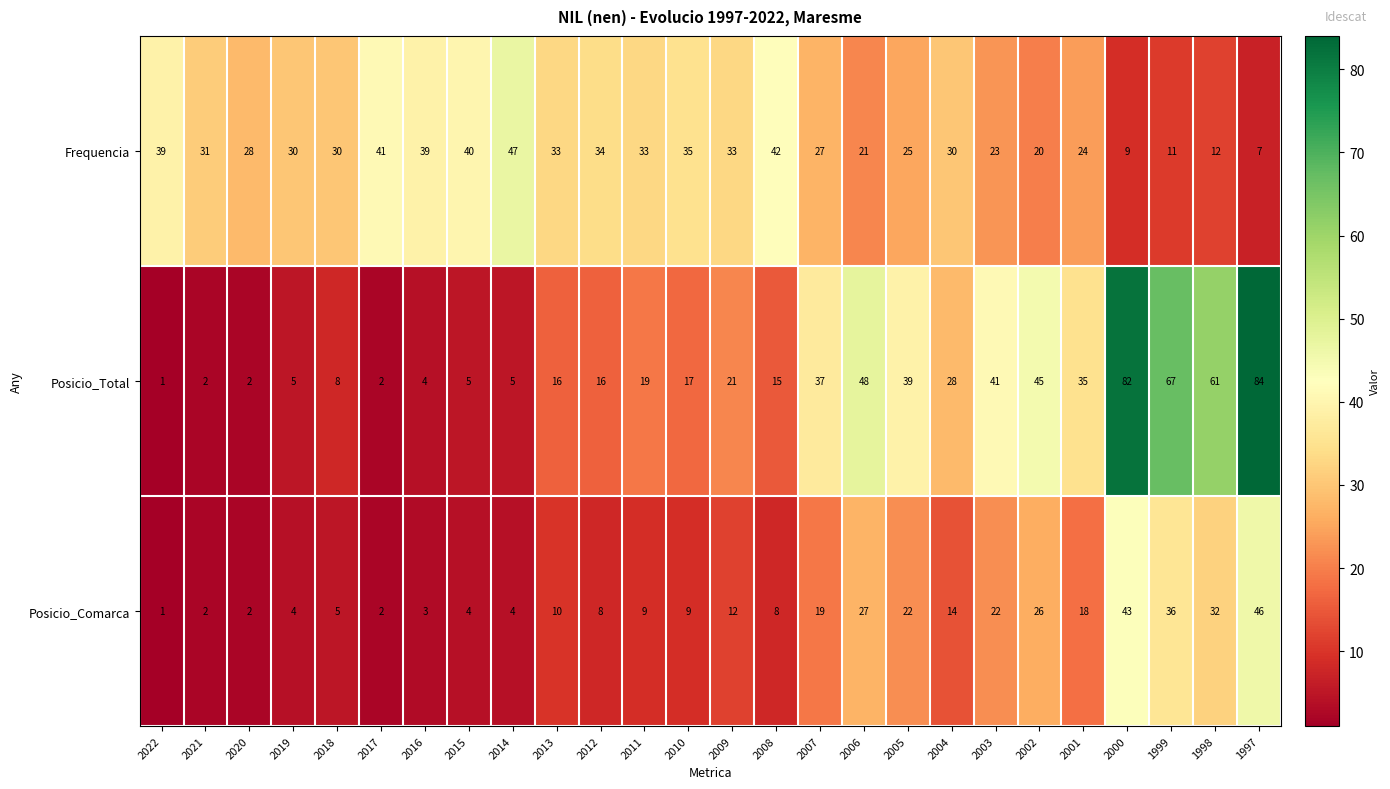

At which label is Posicio_Total closest to 42?

2003